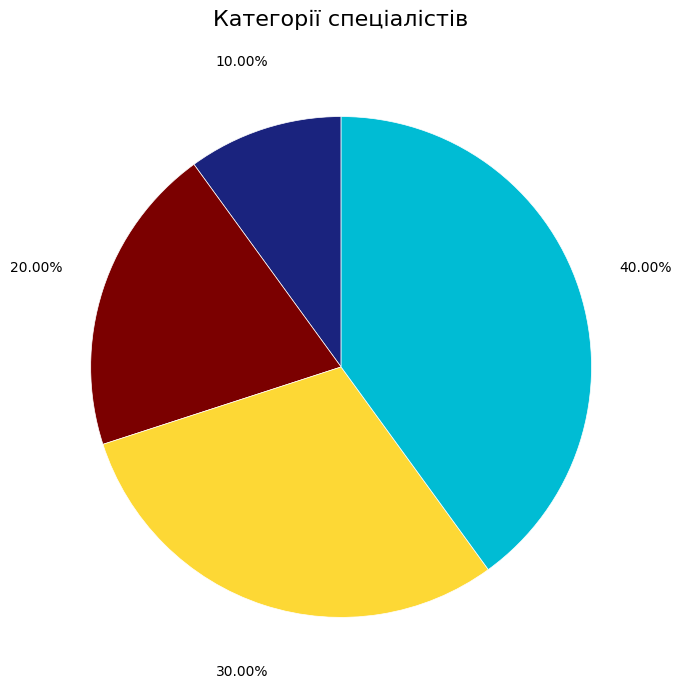

Which slice is the smallest?

Спеціаліст